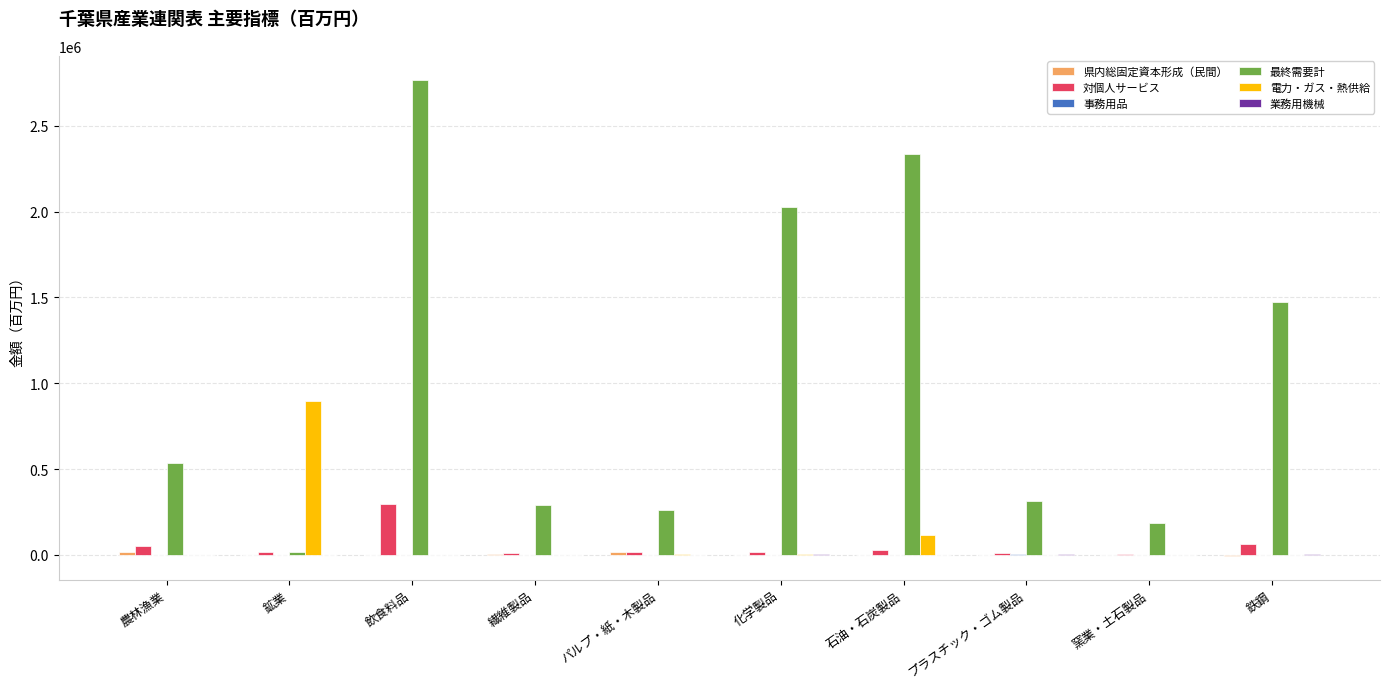

Which series has the widest spread of values?

最終需要計